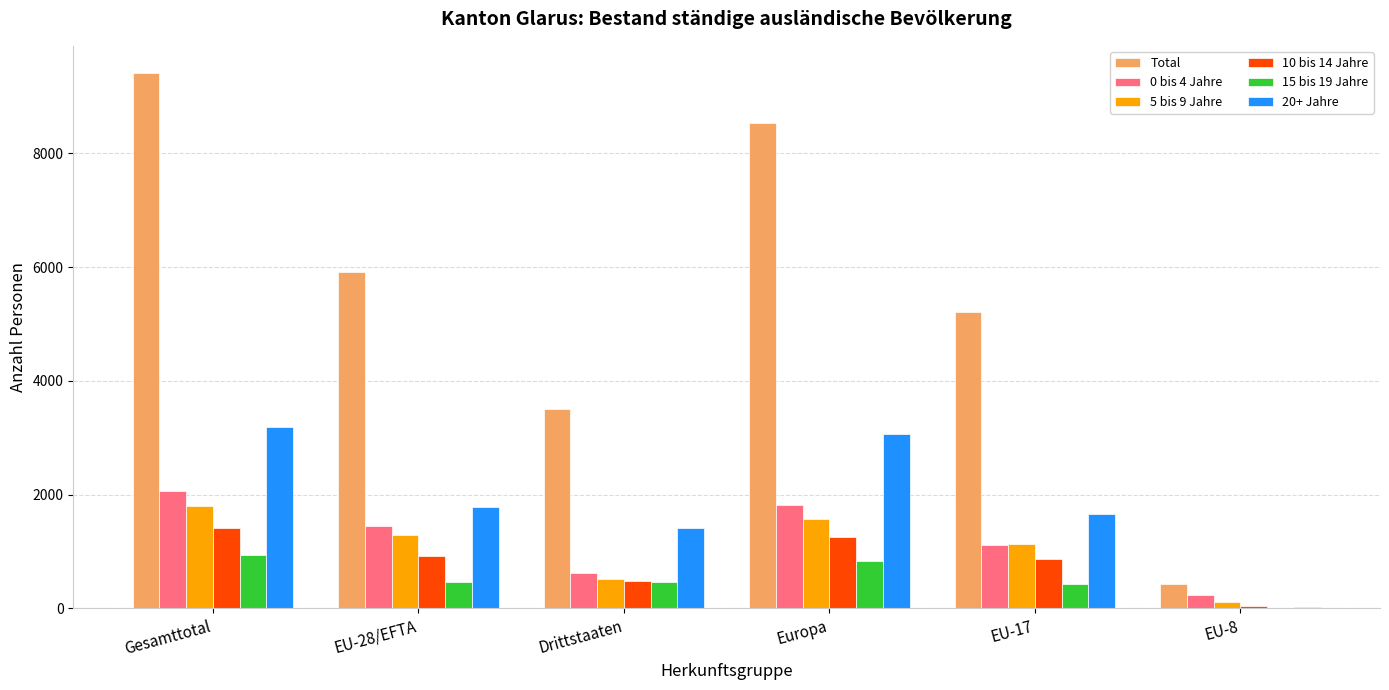

What is the maximum value shown in the chart?

9417